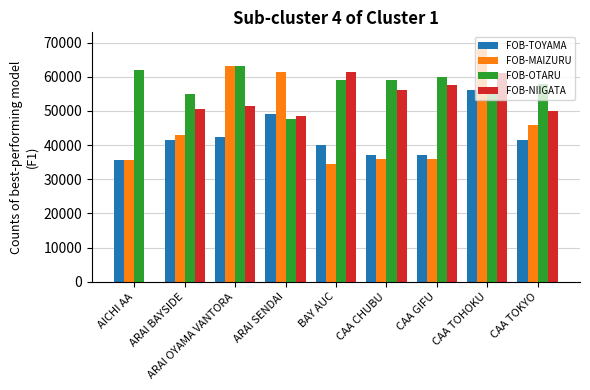

Is the value of FOB-OTARU at ARAI OYAMA VANTORA greater than the value of FOB-TOYAMA at CAA TOHOKU?

Yes